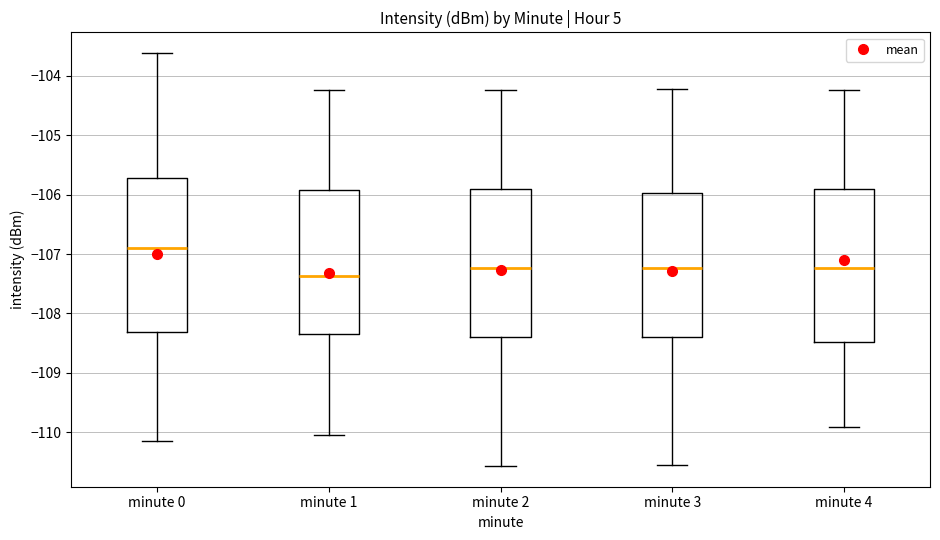

Reading left to right, read every box against the y-axis: the position of its median line, the range the box covers, and the ends of its whiskers. The values are not printed on the chart, so give them approximately, as read against the axis.

minute 0: median -106.9, box -108.3 to -105.7, whiskers -110.2 to -103.6
minute 1: median -107.4, box -108.3 to -105.9, whiskers -110.1 to -104.2
minute 2: median -107.2, box -108.4 to -105.9, whiskers -110.6 to -104.2
minute 3: median -107.2, box -108.4 to -106.0, whiskers -110.6 to -104.2
minute 4: median -107.2, box -108.5 to -105.9, whiskers -109.9 to -104.2